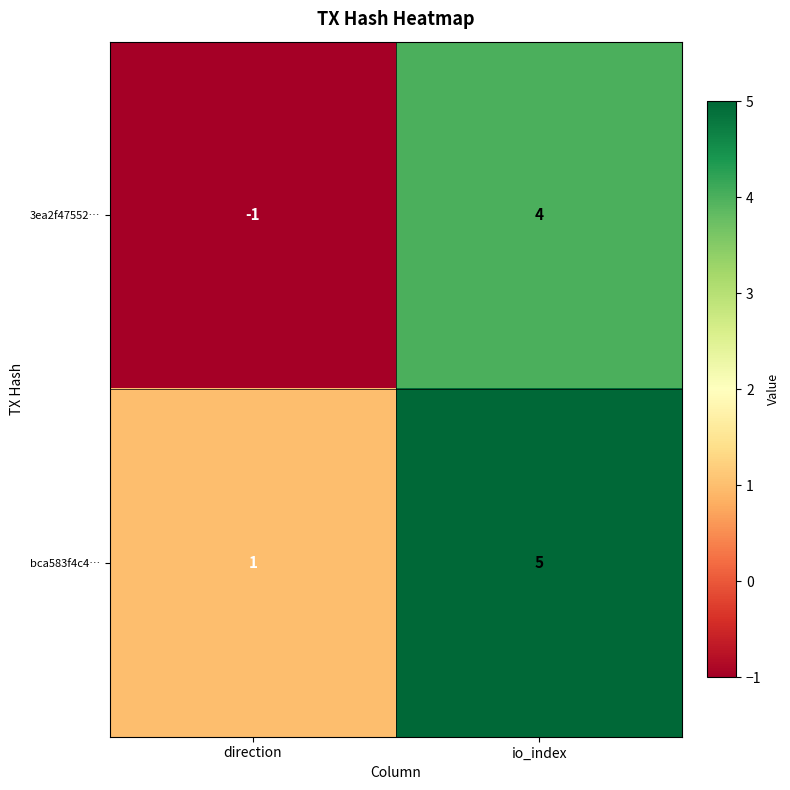

The bca583f4c4… series shows 5 at io_index. True or false?

True